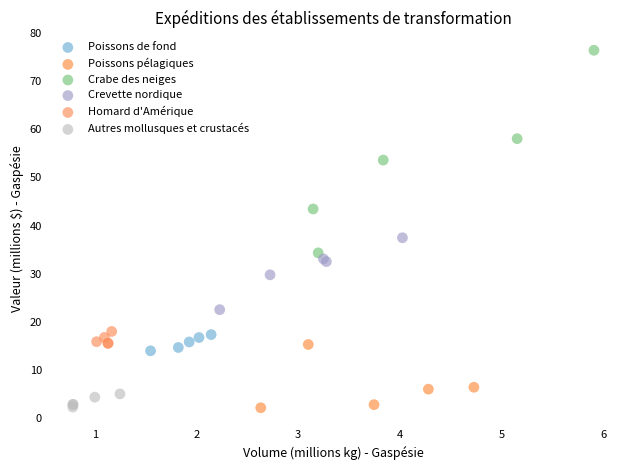

Which series has the widest spread of Y values?

Crabe des neiges